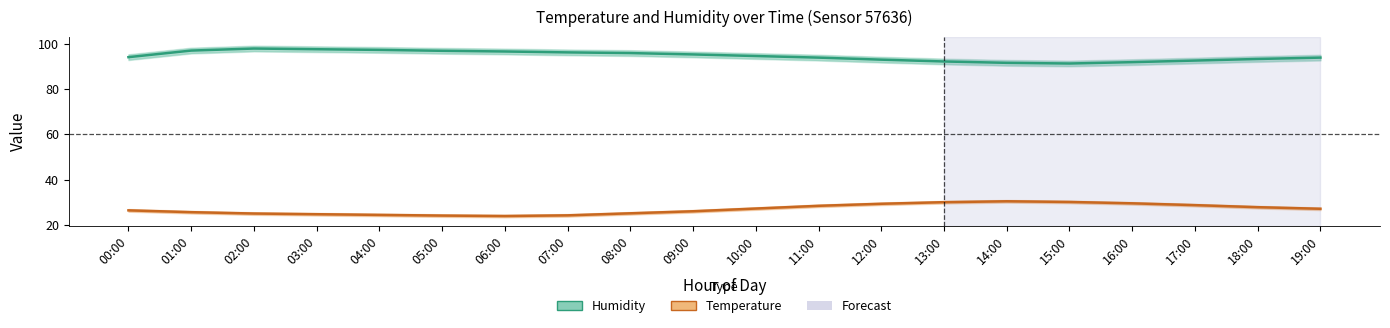

What is the spread (max minus min) of values at 03:00?

72.7